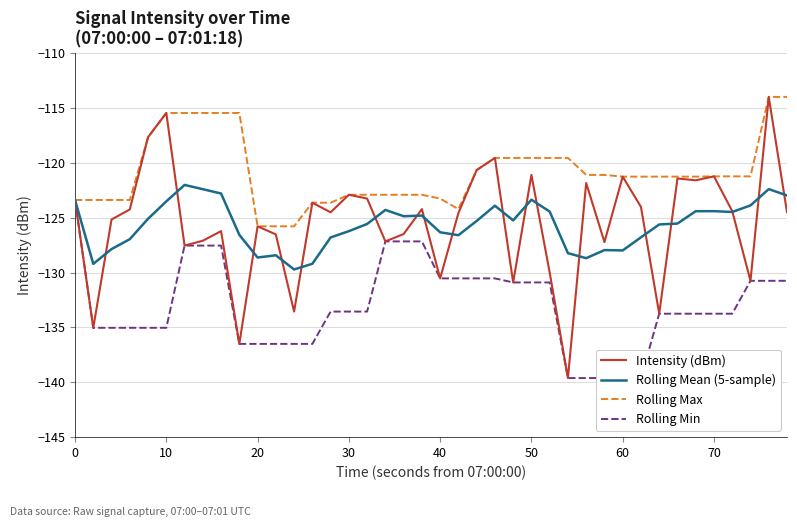

Which series changed the most between 30 and 40?

Intensity (dBm)